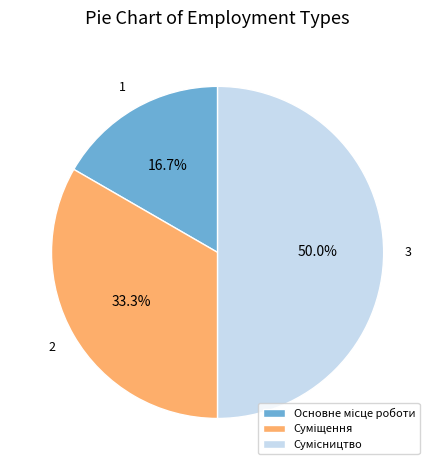

Which category has the smallest portion of the pie?

Основне місце роботи